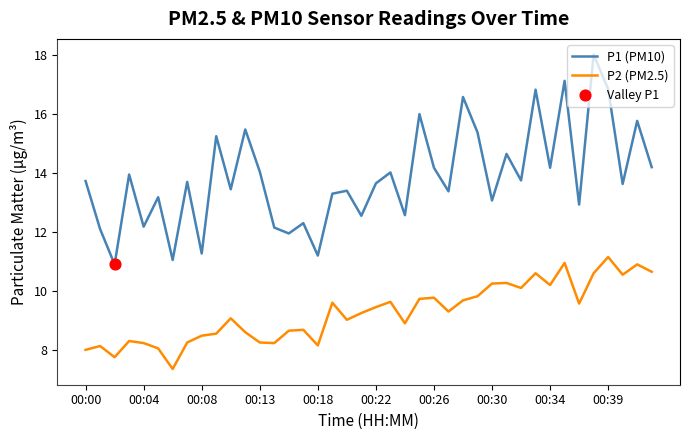

Which series has the largest total across all categories?

P1 (PM10)